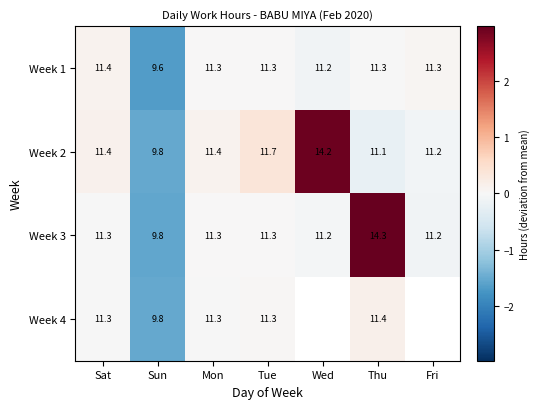

Is the value of Week 3 at Wed greater than the value of Week 2 at Mon?

No